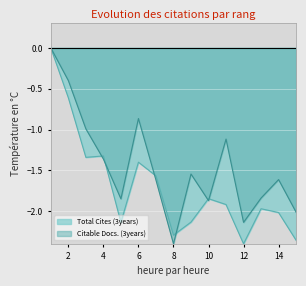

Where is Total Cites (3years) nearest to the value -1?

4